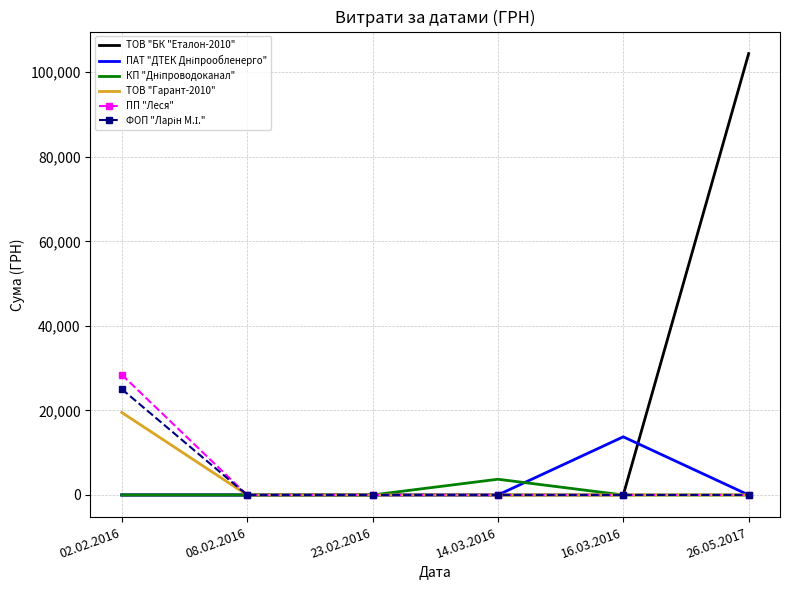

Which series has the widest spread of values?

ТОВ "БК "Еталон-2010"